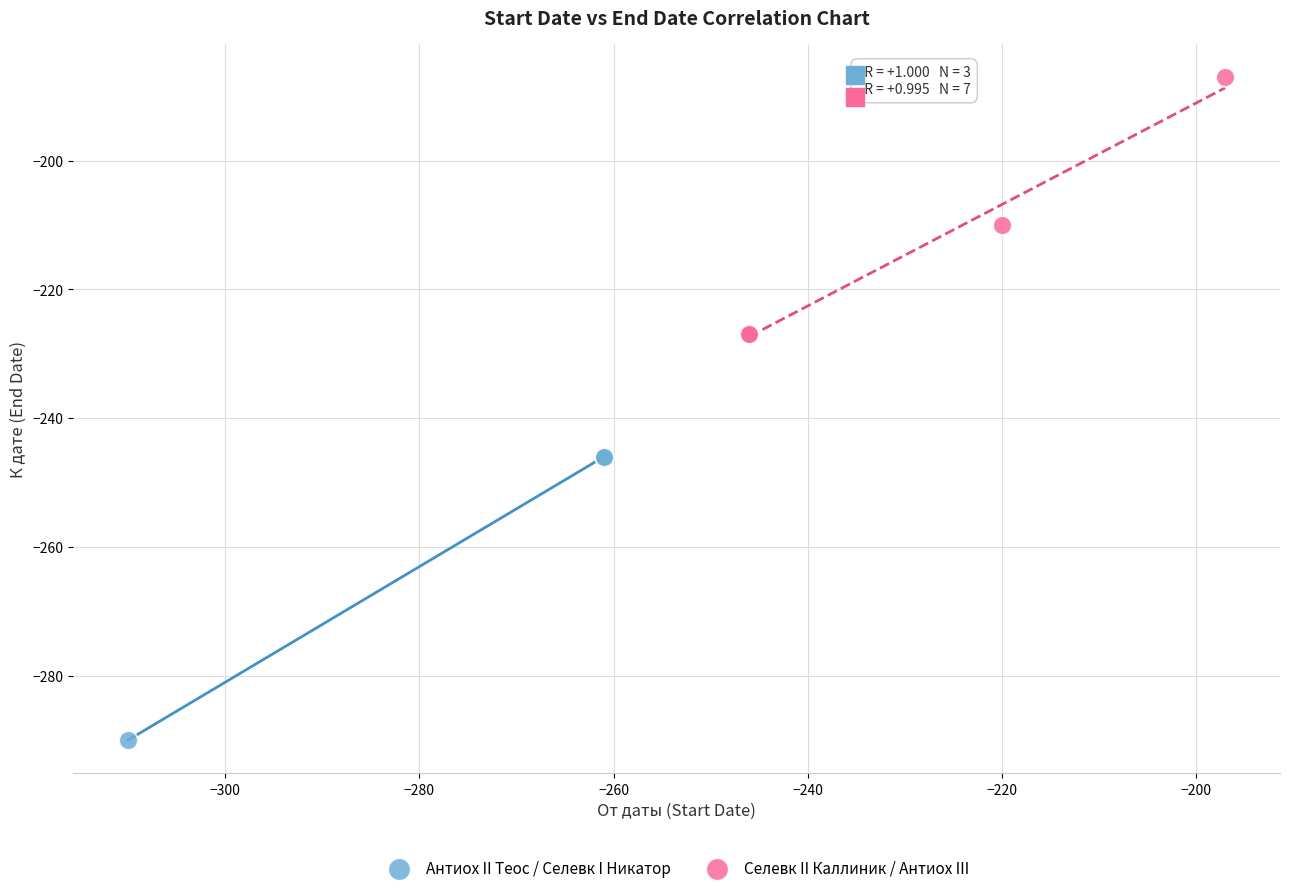

What are all the series names shown in the legend?

Антиох II Теос / Селевк I Никатор, Селевк II Каллиник / Антиох III